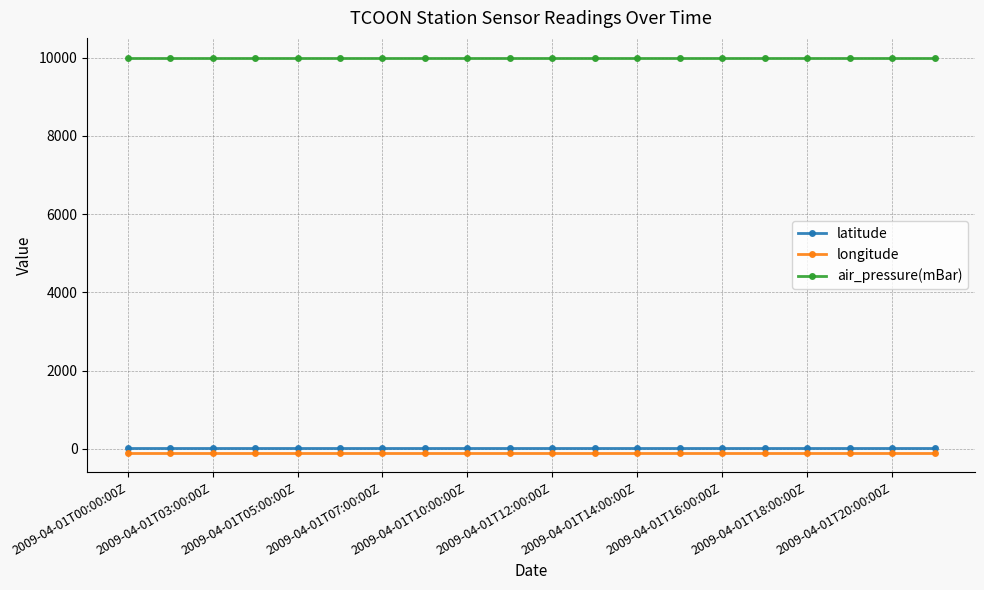

What is the value of the latitude point at the 13th from the left?

28.4